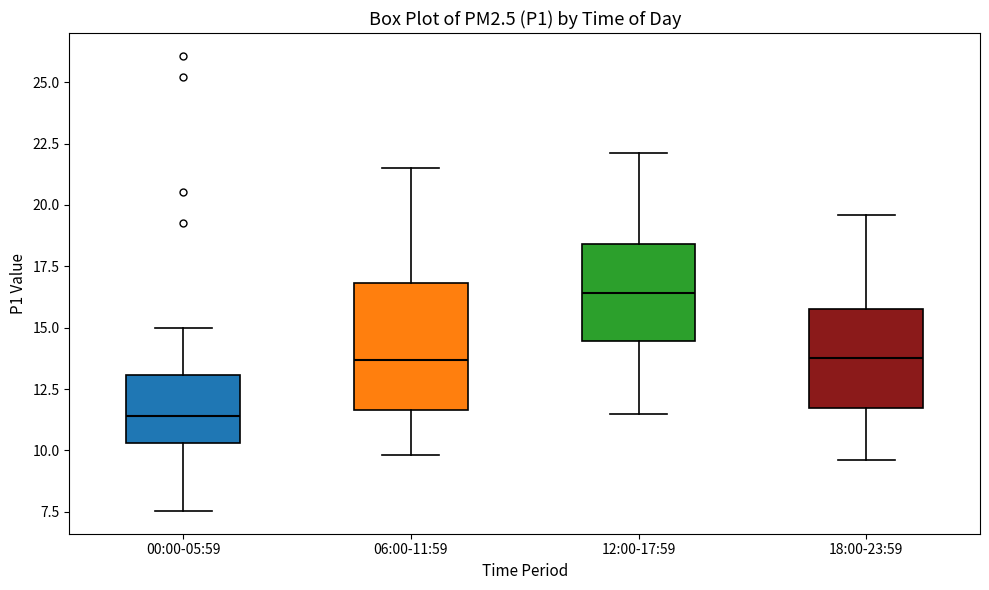

Which box's median line is the lowest?

00:00-05:59